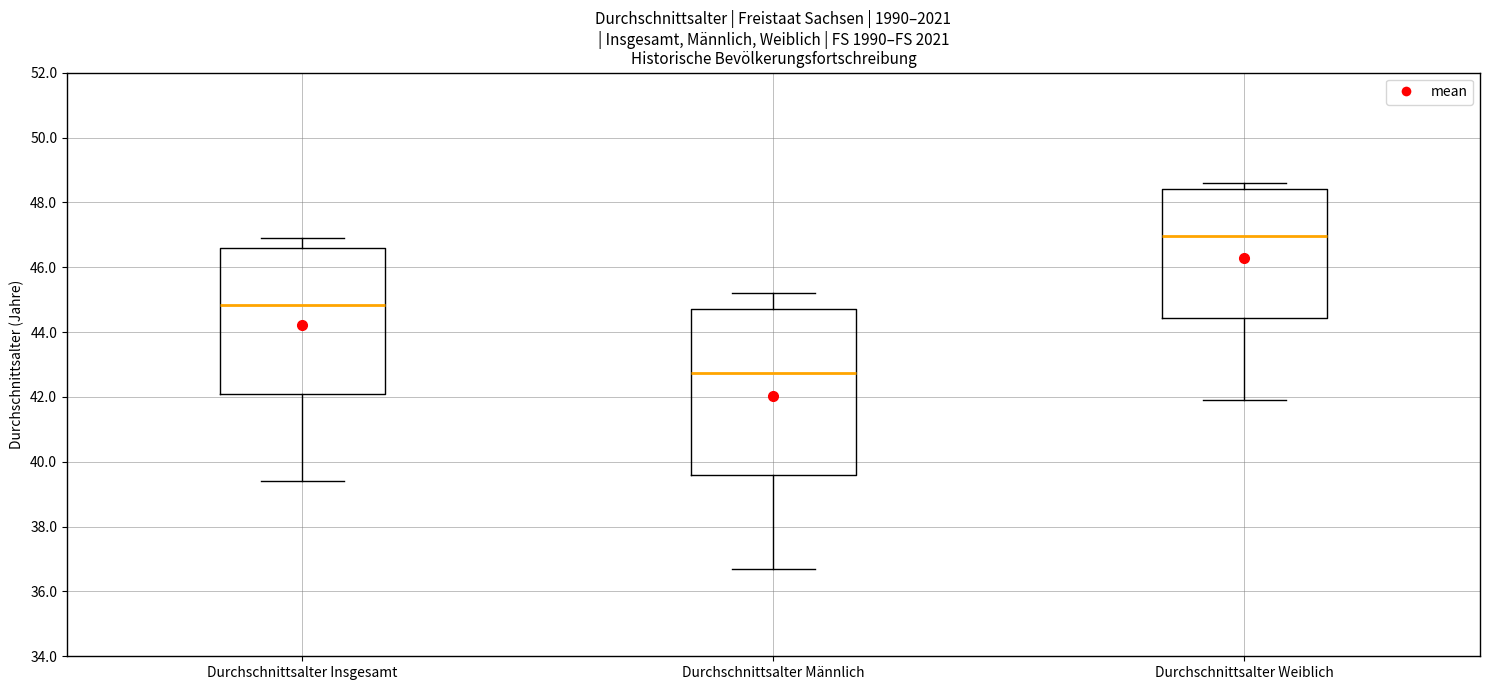

Reading left to right, transcribe this box plot: for each box, give where its median line is, the range the box spans, and where its two whiskers end, as read against the y-axis. The values are not printed on the chart, so give them approximately, as read against the axis.

Durchschnittsalter Insgesamt: median 44.8, box 42.2 to 46.6, whiskers 39.4 to 47.0
Durchschnittsalter Männlich: median 42.8, box 39.6 to 44.8, whiskers 36.8 to 45.2
Durchschnittsalter Weiblich: median 47.0, box 44.4 to 48.4, whiskers 42.0 to 48.6